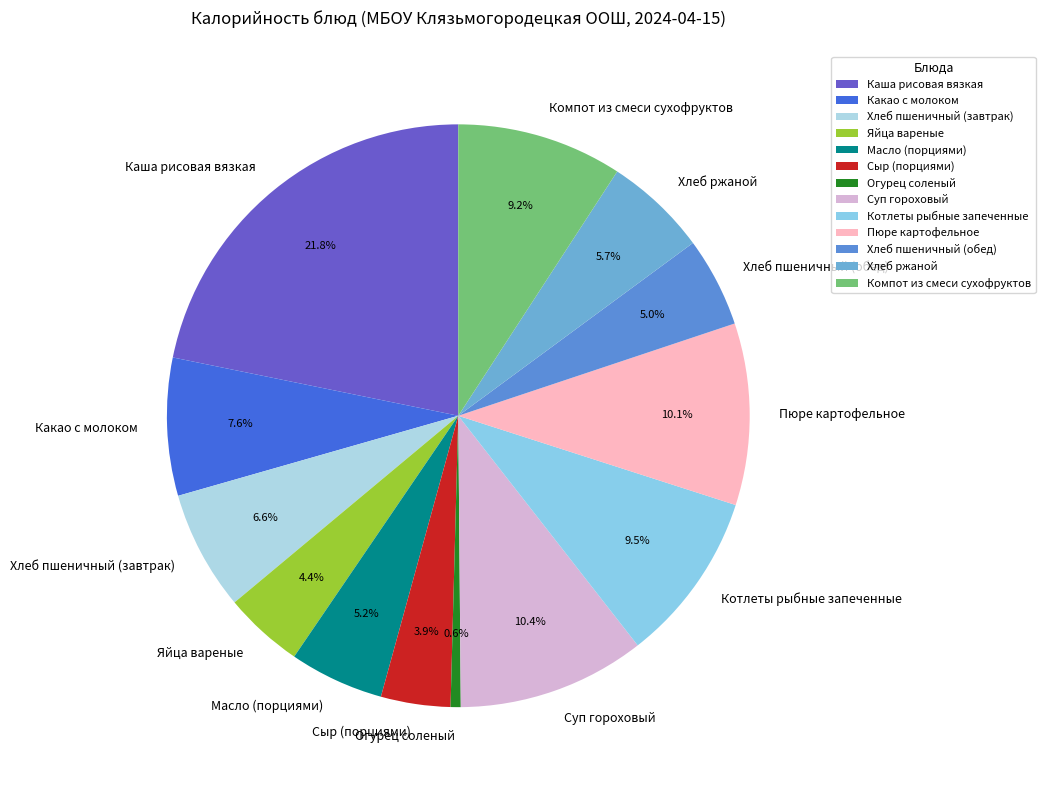

Which has a higher value, Пюре картофельное or Компот из смеси сухофруктов?

Пюре картофельное